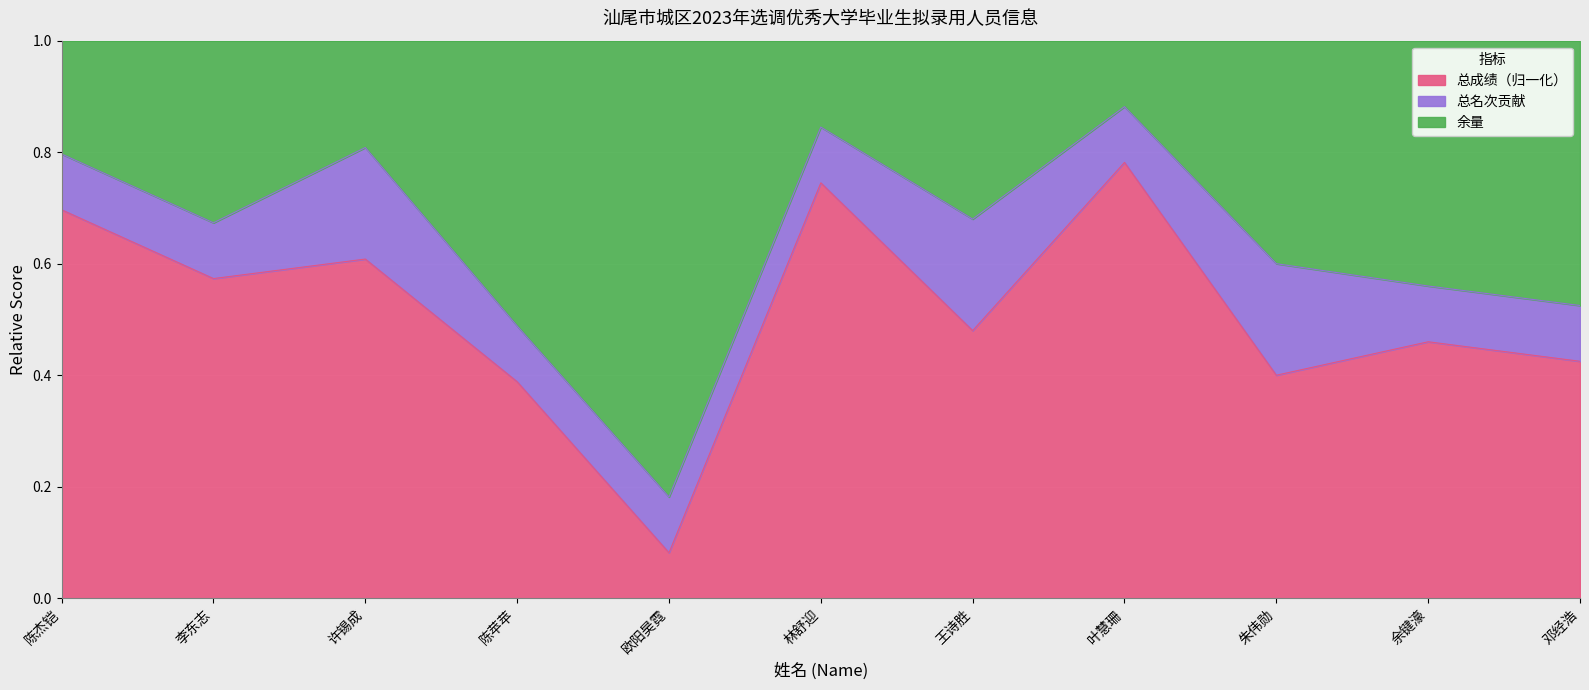

Where is the first local maximum?

许锡成